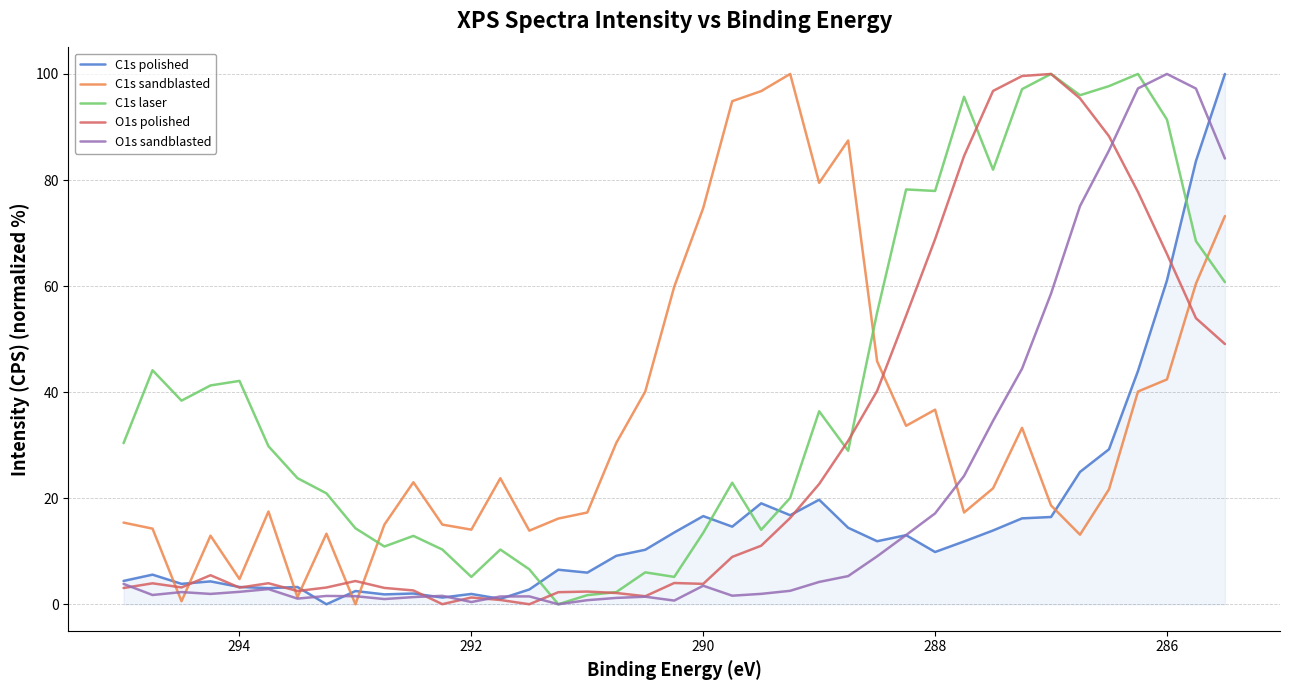

True or false: O1s polished has a value of 6.3 at 286.

False